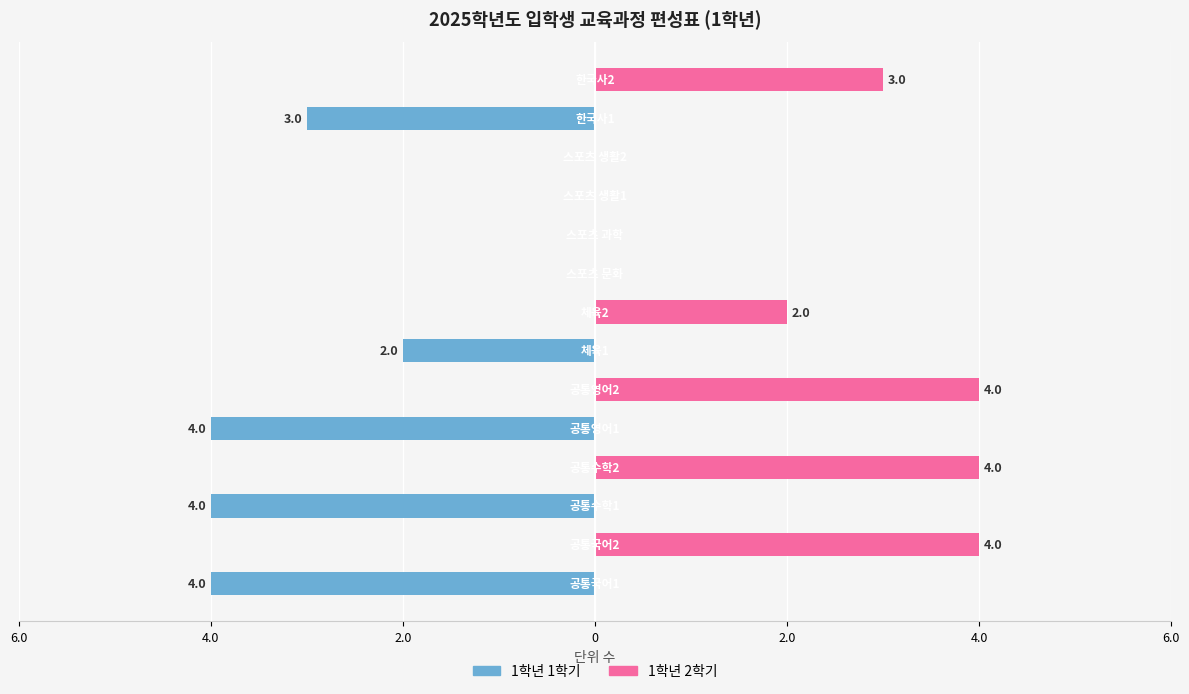

How many positive values does the 1학년 2학기 series have?

5